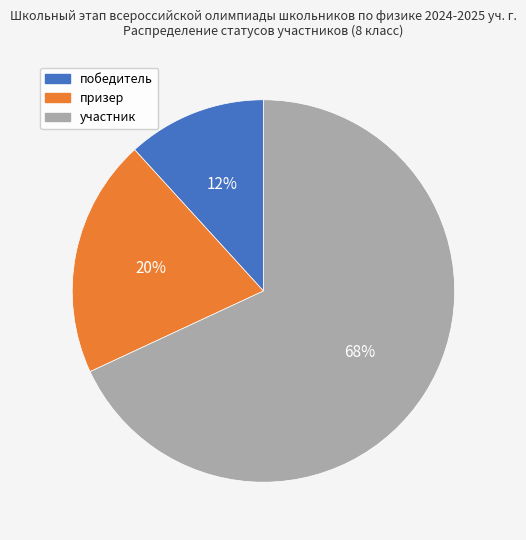

Between участник and призер, which is larger?

участник